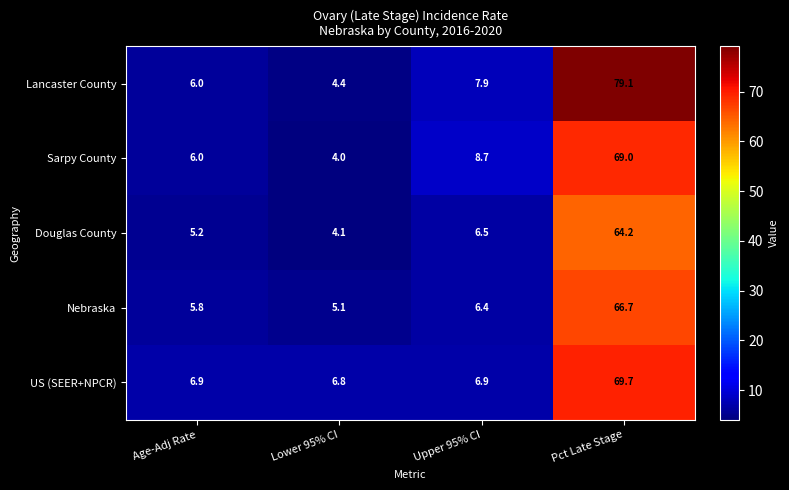

At which category does the chart reach its peak across all series?

Pct Late Stage